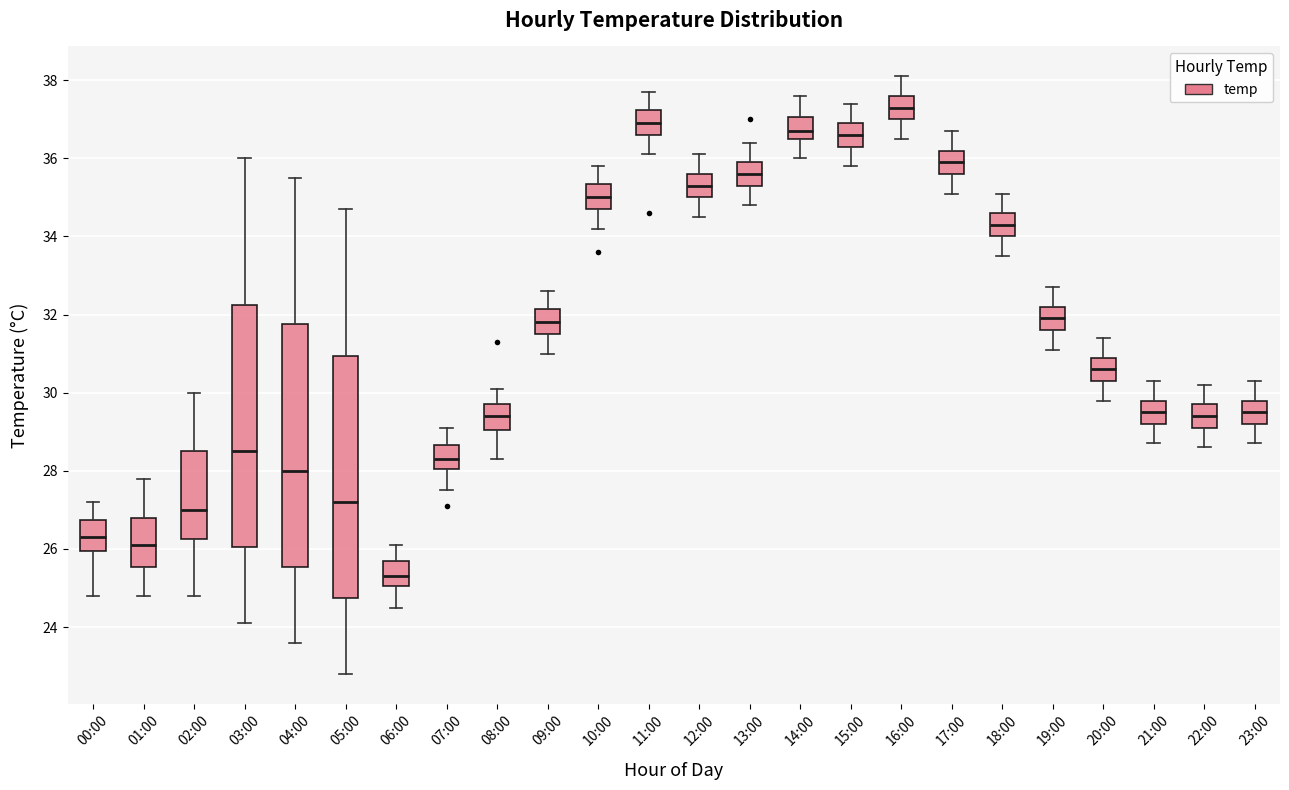

Reading left to right, read every box against the y-axis: the position of its median line, the range the box covers, and the ends of its whiskers. The values are not printed on the chart, so give them approximately, as read against the axis.

00:00: median 26.4, box 26.0 to 26.8, whiskers 24.8 to 27.2
01:00: median 26.2, box 25.6 to 26.8, whiskers 24.8 to 27.8
02:00: median 27.0, box 26.2 to 28.6, whiskers 24.8 to 30.0
03:00: median 28.6, box 26.0 to 32.2, whiskers 24.2 to 36.0
04:00: median 28.0, box 25.6 to 31.8, whiskers 23.6 to 35.6
05:00: median 27.2, box 24.8 to 31.0, whiskers 22.8 to 34.8
06:00: median 25.4, box 25.0 to 25.8, whiskers 24.6 to 26.2
07:00: median 28.4, box 28.0 to 28.6, whiskers 27.6 to 29.2
08:00: median 29.4, box 29.0 to 29.8, whiskers 28.4 to 30.2
09:00: median 31.8, box 31.6 to 32.2, whiskers 31.0 to 32.6
10:00: median 35.0, box 34.8 to 35.4, whiskers 34.2 to 35.8
11:00: median 37.0, box 36.6 to 37.2, whiskers 36.2 to 37.8
12:00: median 35.4, box 35.0 to 35.6, whiskers 34.6 to 36.2
13:00: median 35.6, box 35.4 to 36.0, whiskers 34.8 to 36.4
14:00: median 36.8, box 36.6 to 37.0, whiskers 36.0 to 37.6
15:00: median 36.6, box 36.4 to 37.0, whiskers 35.8 to 37.4
16:00: median 37.4, box 37.0 to 37.6, whiskers 36.6 to 38.2
17:00: median 36.0, box 35.6 to 36.2, whiskers 35.2 to 36.8
18:00: median 34.4, box 34.0 to 34.6, whiskers 33.6 to 35.2
19:00: median 32.0, box 31.6 to 32.2, whiskers 31.2 to 32.8
20:00: median 30.6, box 30.4 to 31.0, whiskers 29.8 to 31.4
21:00: median 29.6, box 29.2 to 29.8, whiskers 28.8 to 30.4
22:00: median 29.4, box 29.2 to 29.8, whiskers 28.6 to 30.2
23:00: median 29.6, box 29.2 to 29.8, whiskers 28.8 to 30.4